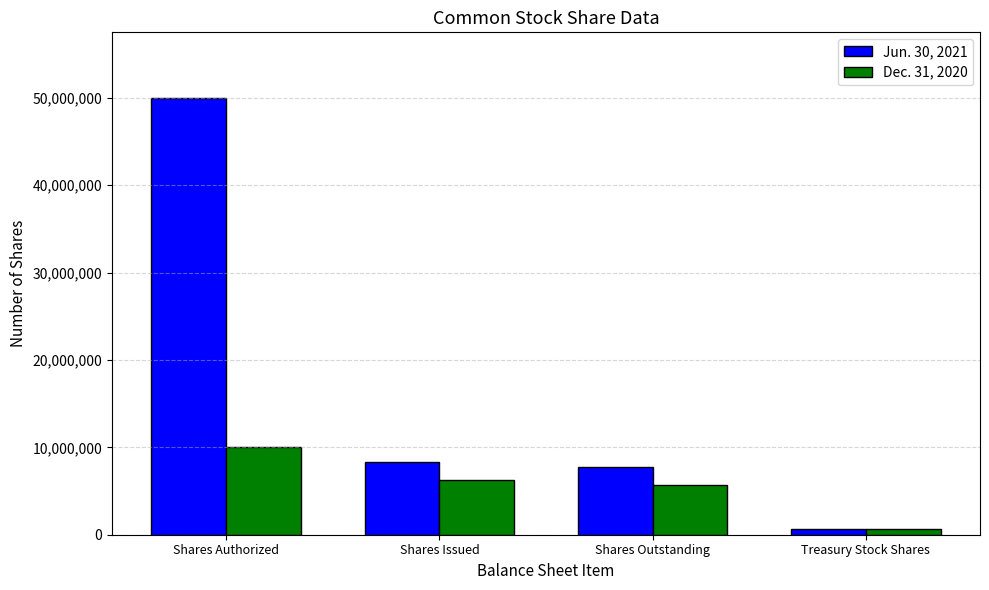

Reading left to right, extract all data points from this chart.

Jun. 30, 2021: 50000000	8339487	7721671	617816
Dec. 31, 2020: 10000000	6280856	5663040	617816